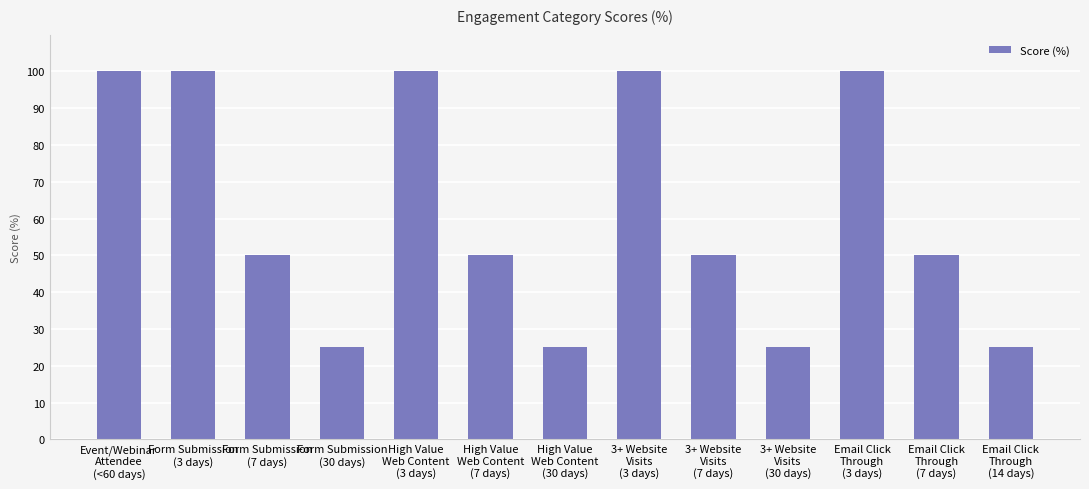

What is the minimum value shown in the chart?

25